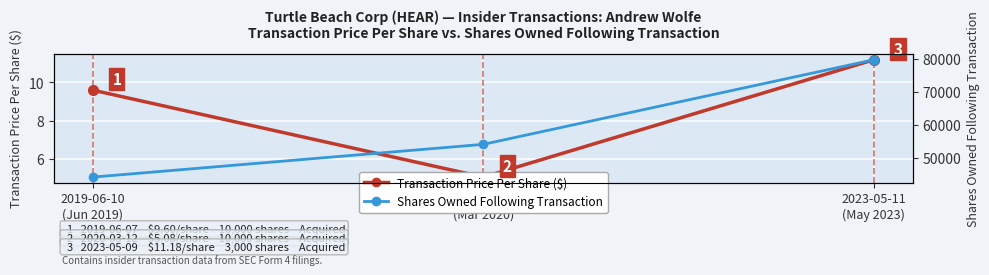

Which has a higher value, 2020-03-16
(Mar 2020) or 2023-05-11
(May 2023)?

2023-05-11
(May 2023)